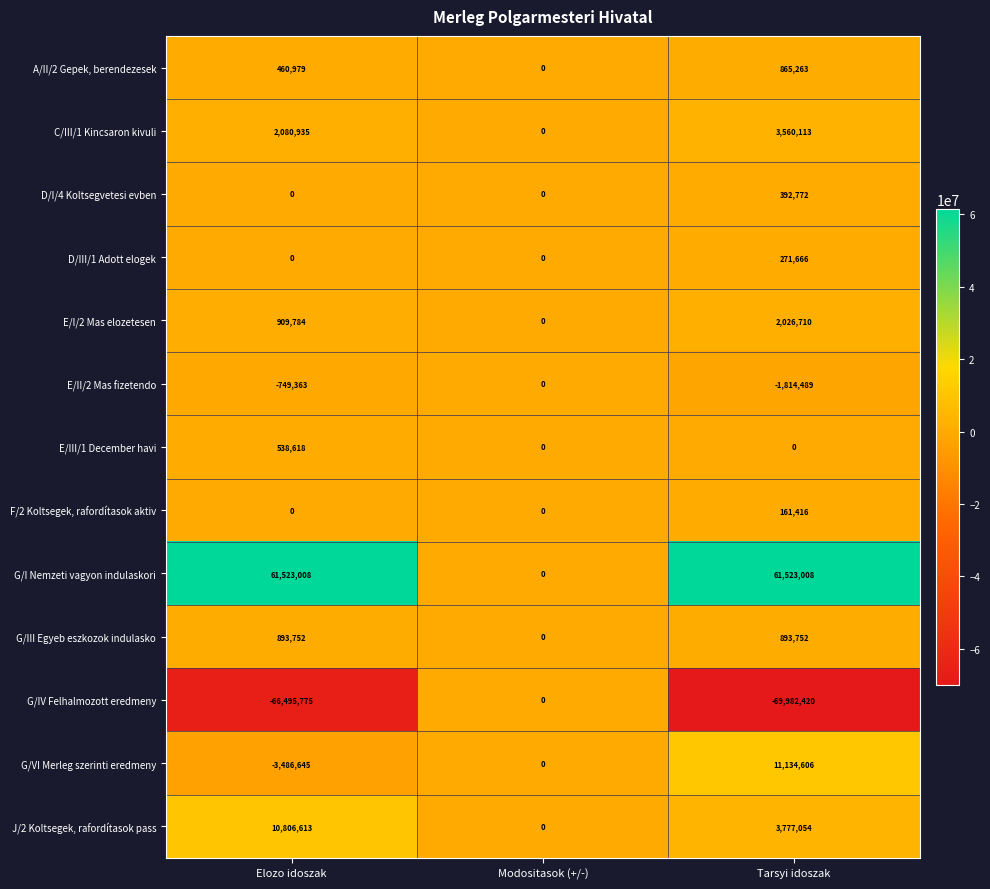

Which series has the largest total across all categories?

G/I Nemzeti vagyon indulaskori